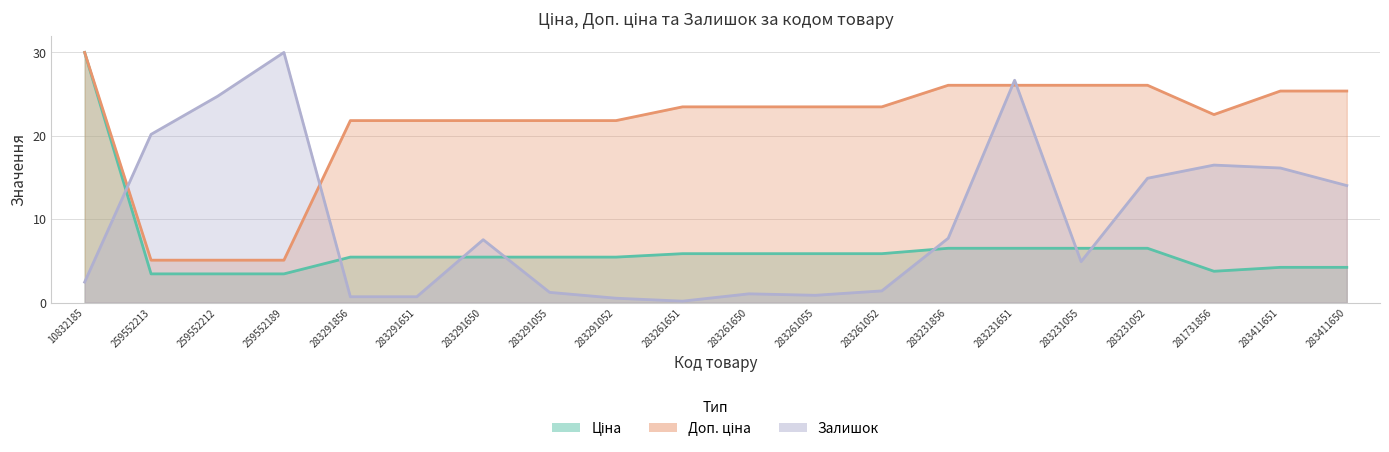

The Доп. ціна series shows 23.5 at 283261052. True or false?

True